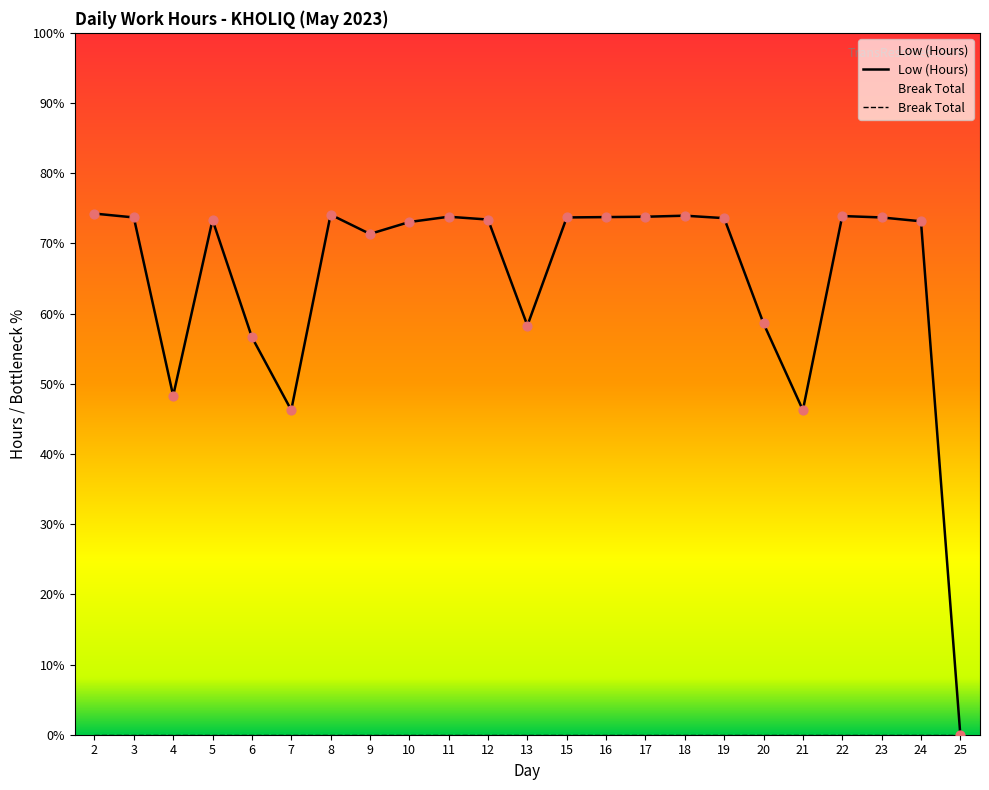

What is the ratio of the value at 23 to the value at 22?

1.0